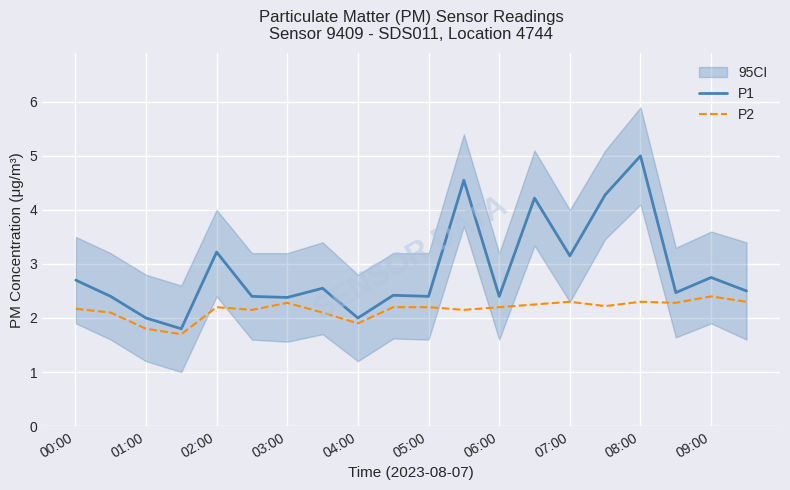

What is the minimum value for P2?

1.7